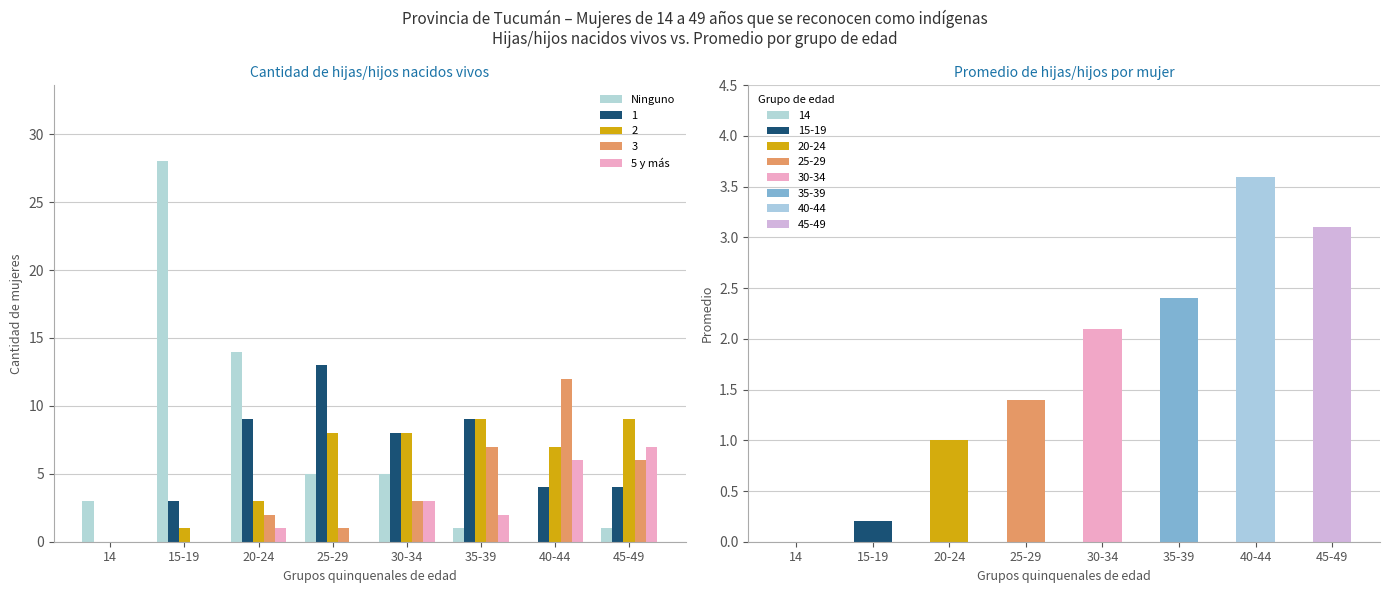

Rank the categories by 5 y más value from lowest to highest.

14, 15-19, 25-29, 20-24, 35-39, 30-34, 40-44, 45-49